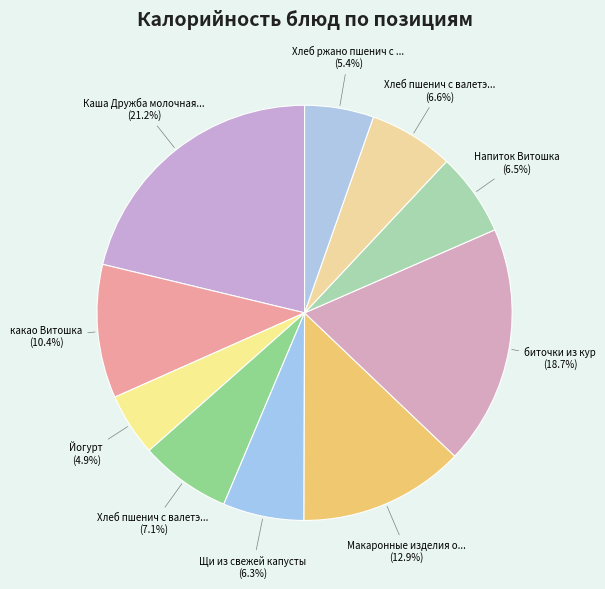

How many segments does this pie chart have?

10